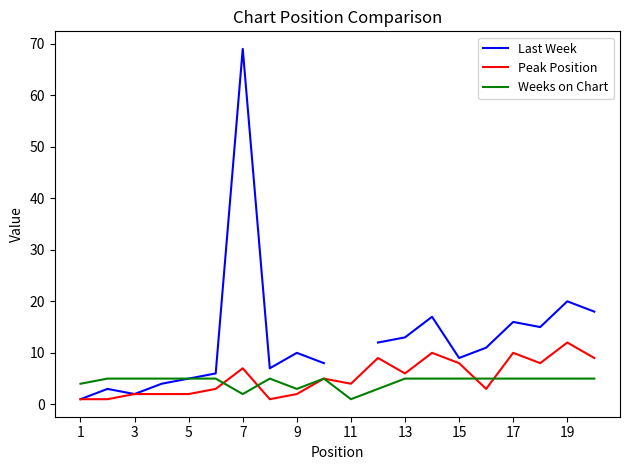

The Peak Position series shows 4 at 17. True or false?

False